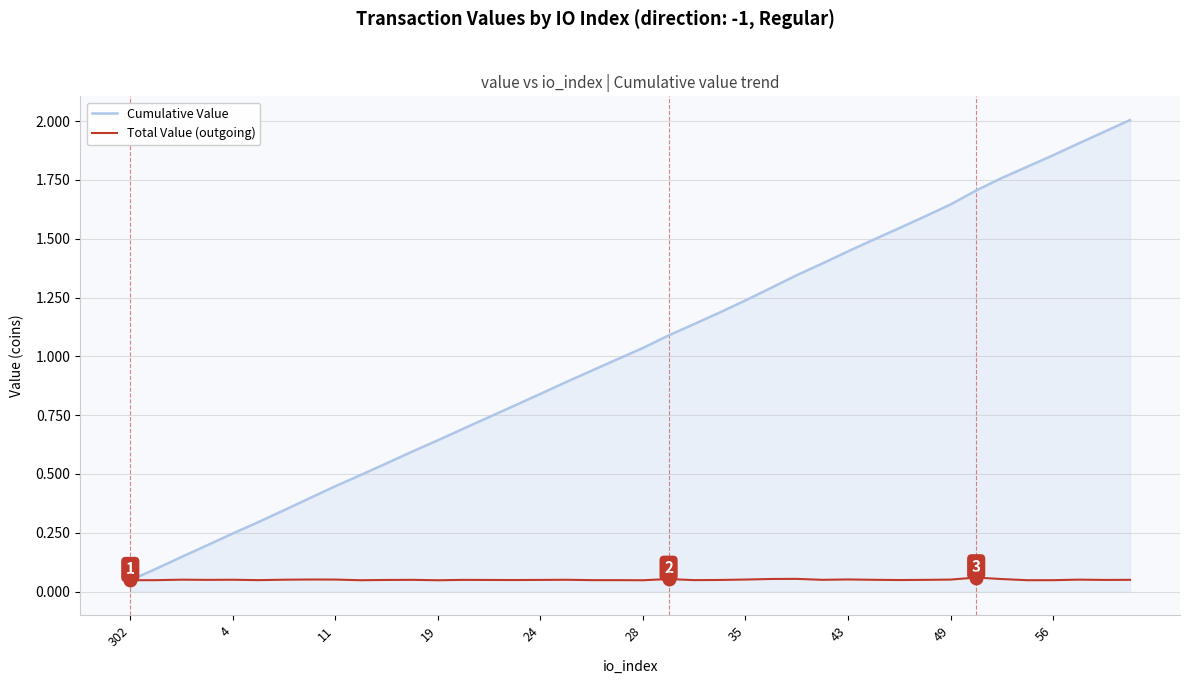

How many lines are shown in the chart?

2